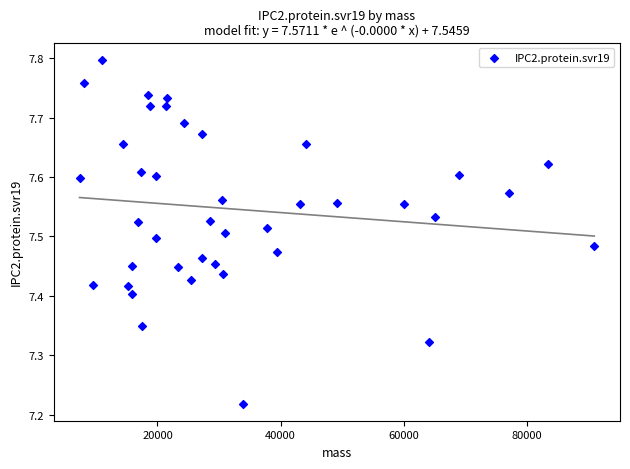

What is the range of Y values (max minus min)?

0.6